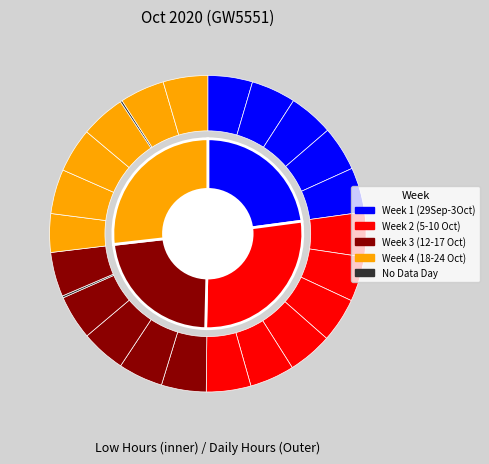

True or false: 10-Sat accounts for 5% of the total.

True